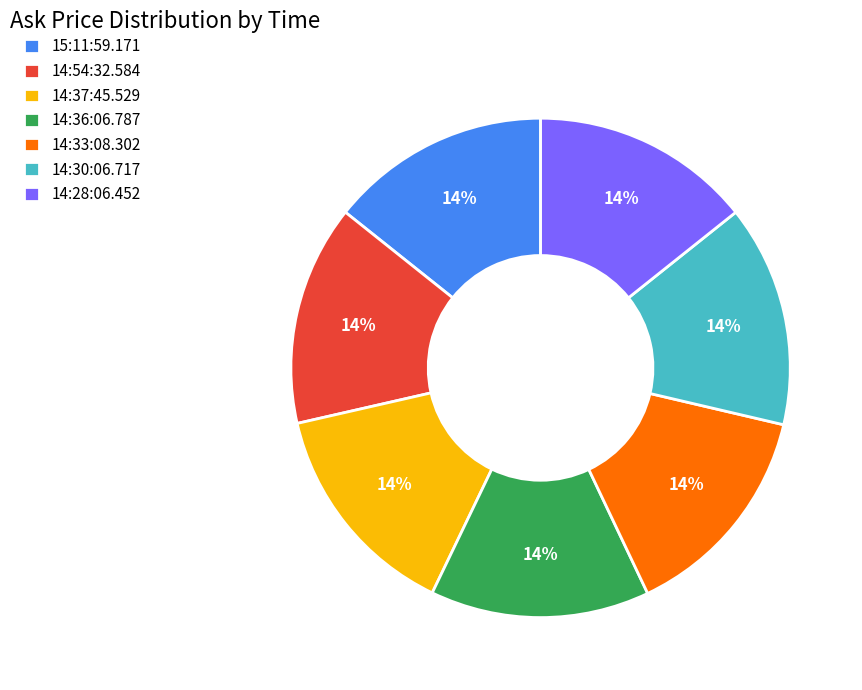

To the nearest percent, what is the average slice percentage?

14%